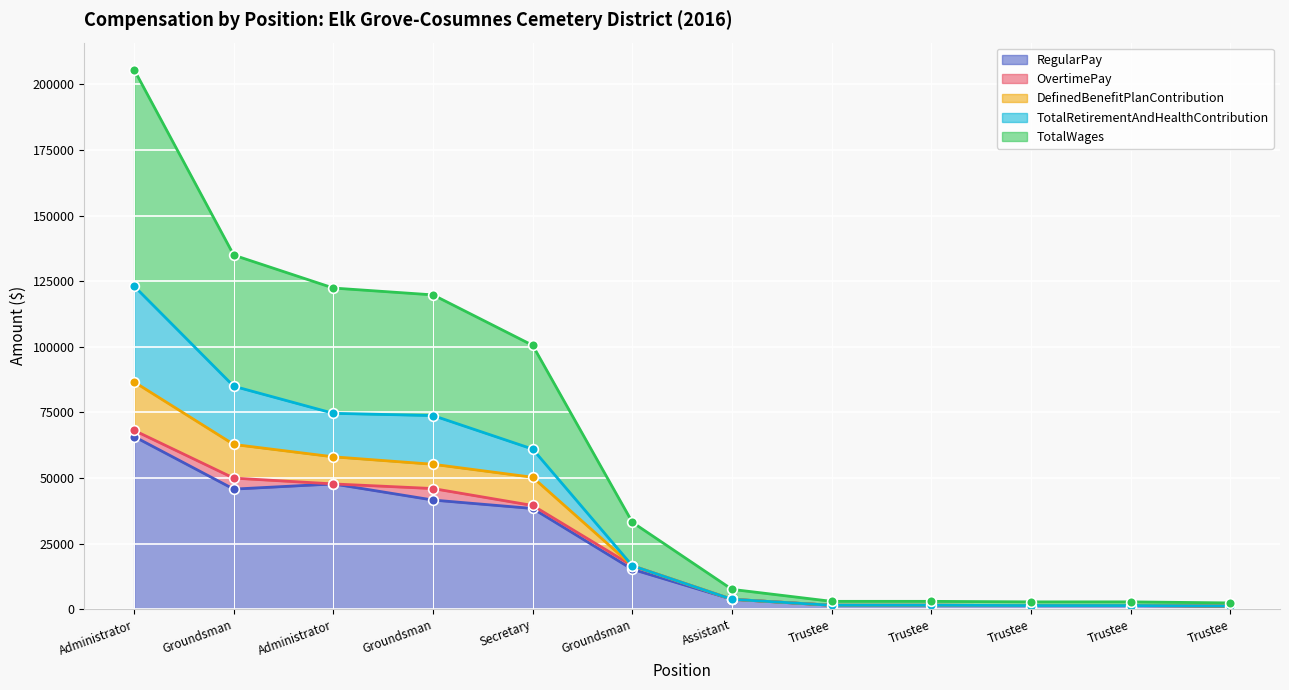

Which category has the highest value in the TotalRetirementAndHealthContribution series?

Administrator